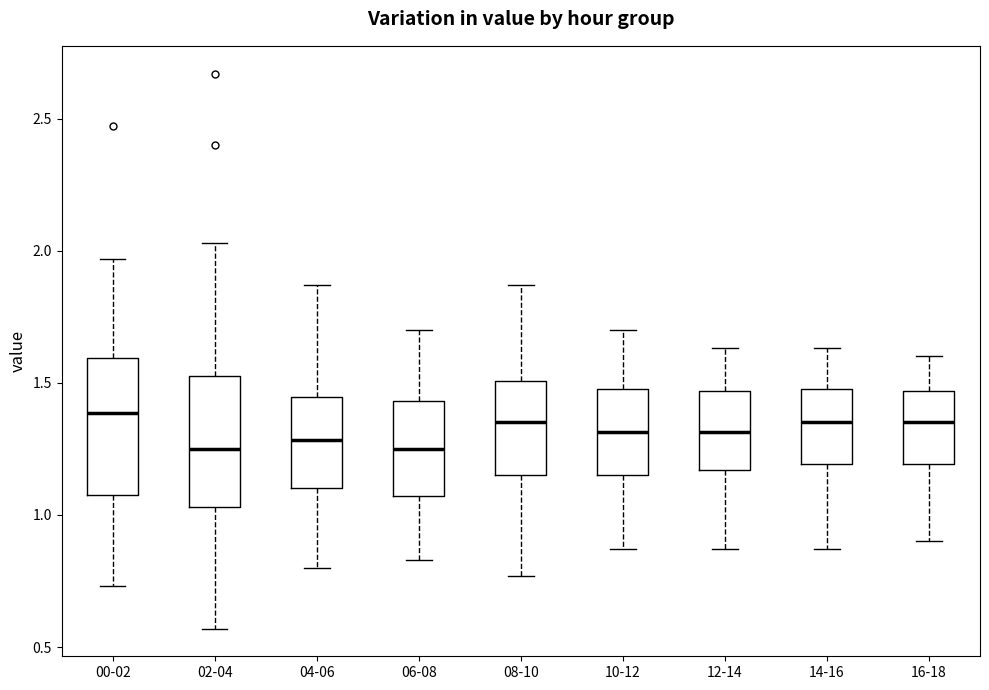

Where is the upper edge of the box for 04-06 on the y-axis? The values are not printed on the chart, so give them approximately, as read against the axis.

1.45